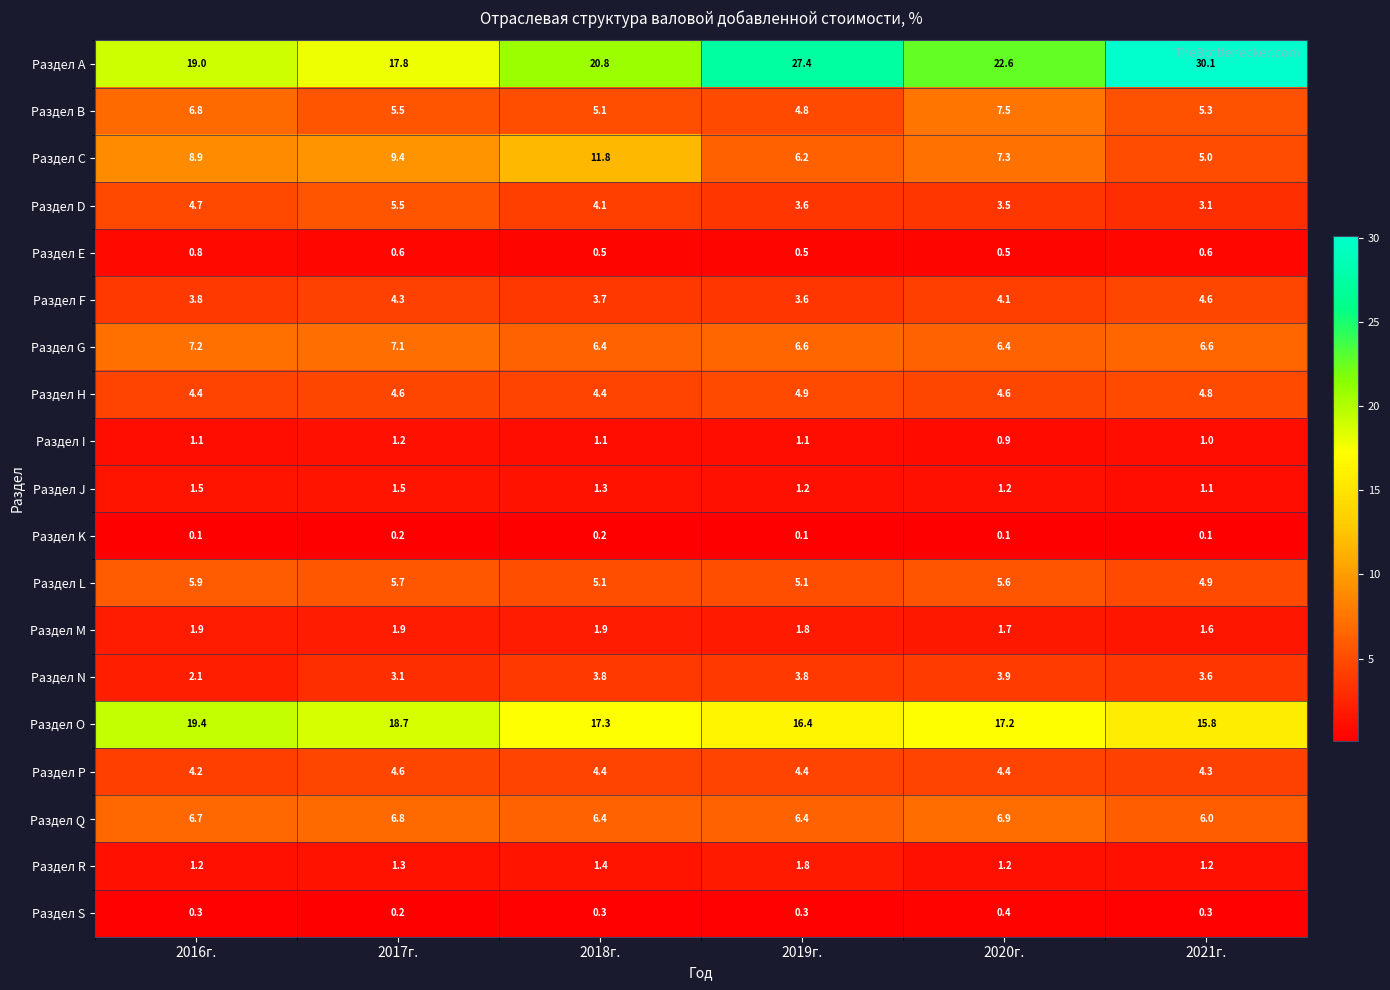

At which category does the chart reach its peak across all series?

2021г.